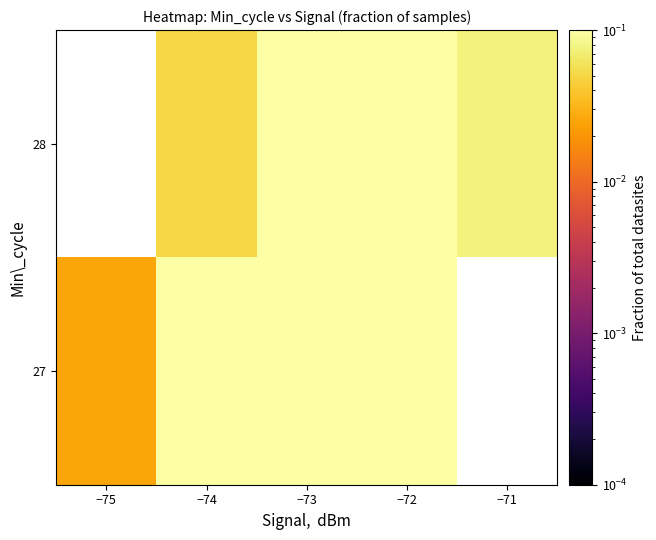

Count the 27 values in the range 0 to 1.

5